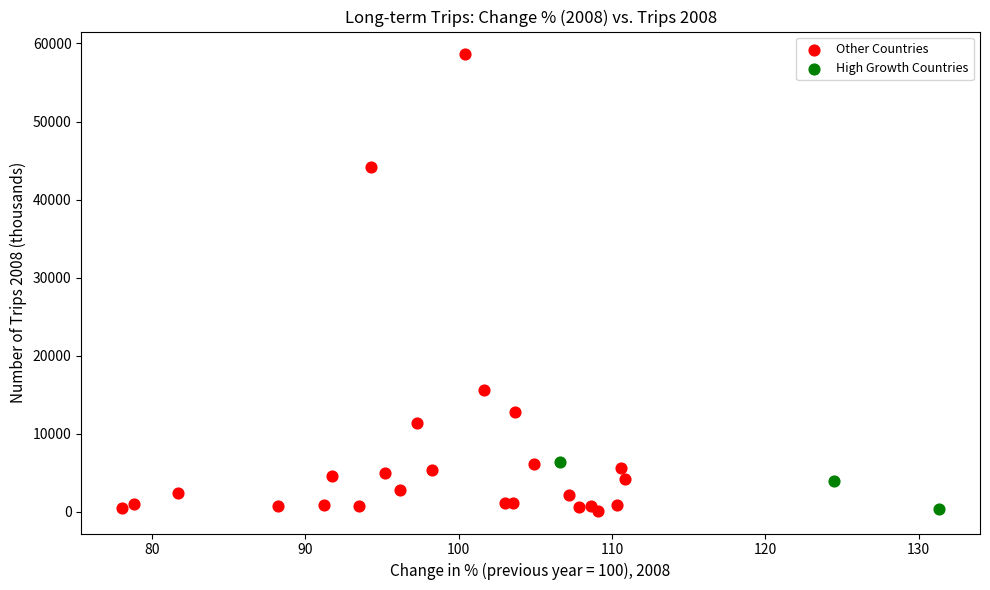

Which series has the largest Y range (max minus min)?

Other Countries